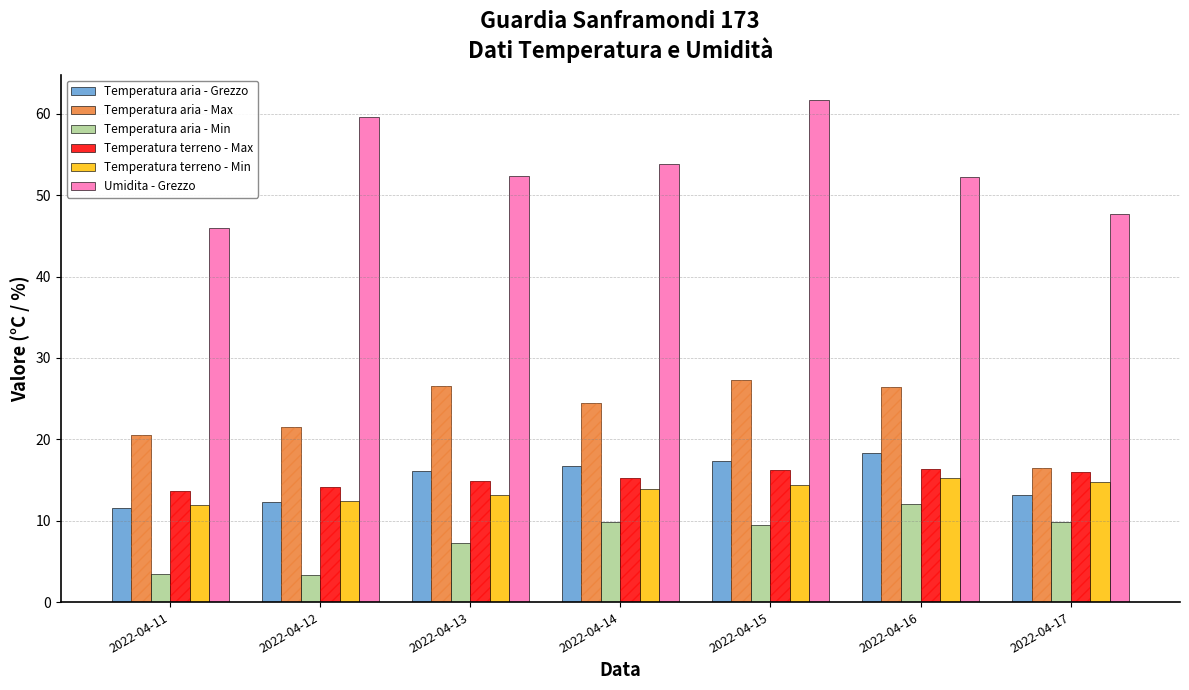

What are all the series names shown in the legend?

Temperatura aria - Grezzo, Temperatura aria - Max, Temperatura aria - Min, Temperatura terreno - Max, Temperatura terreno - Min, Umidita - Grezzo